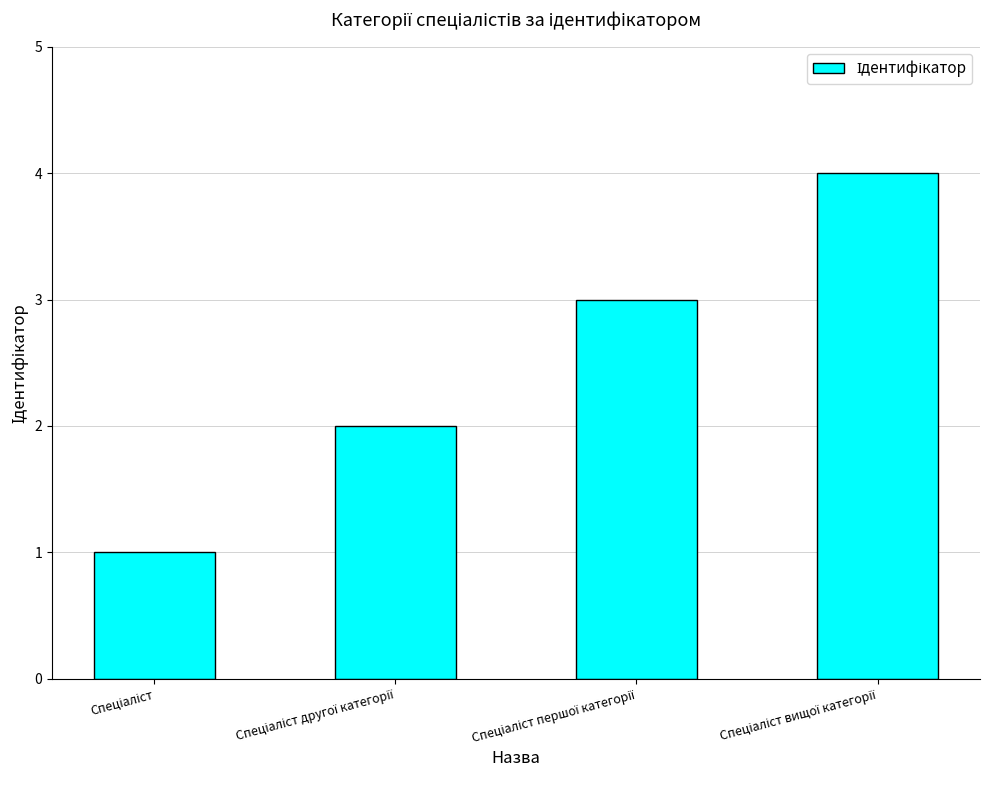

What is the greatest value displayed?

4